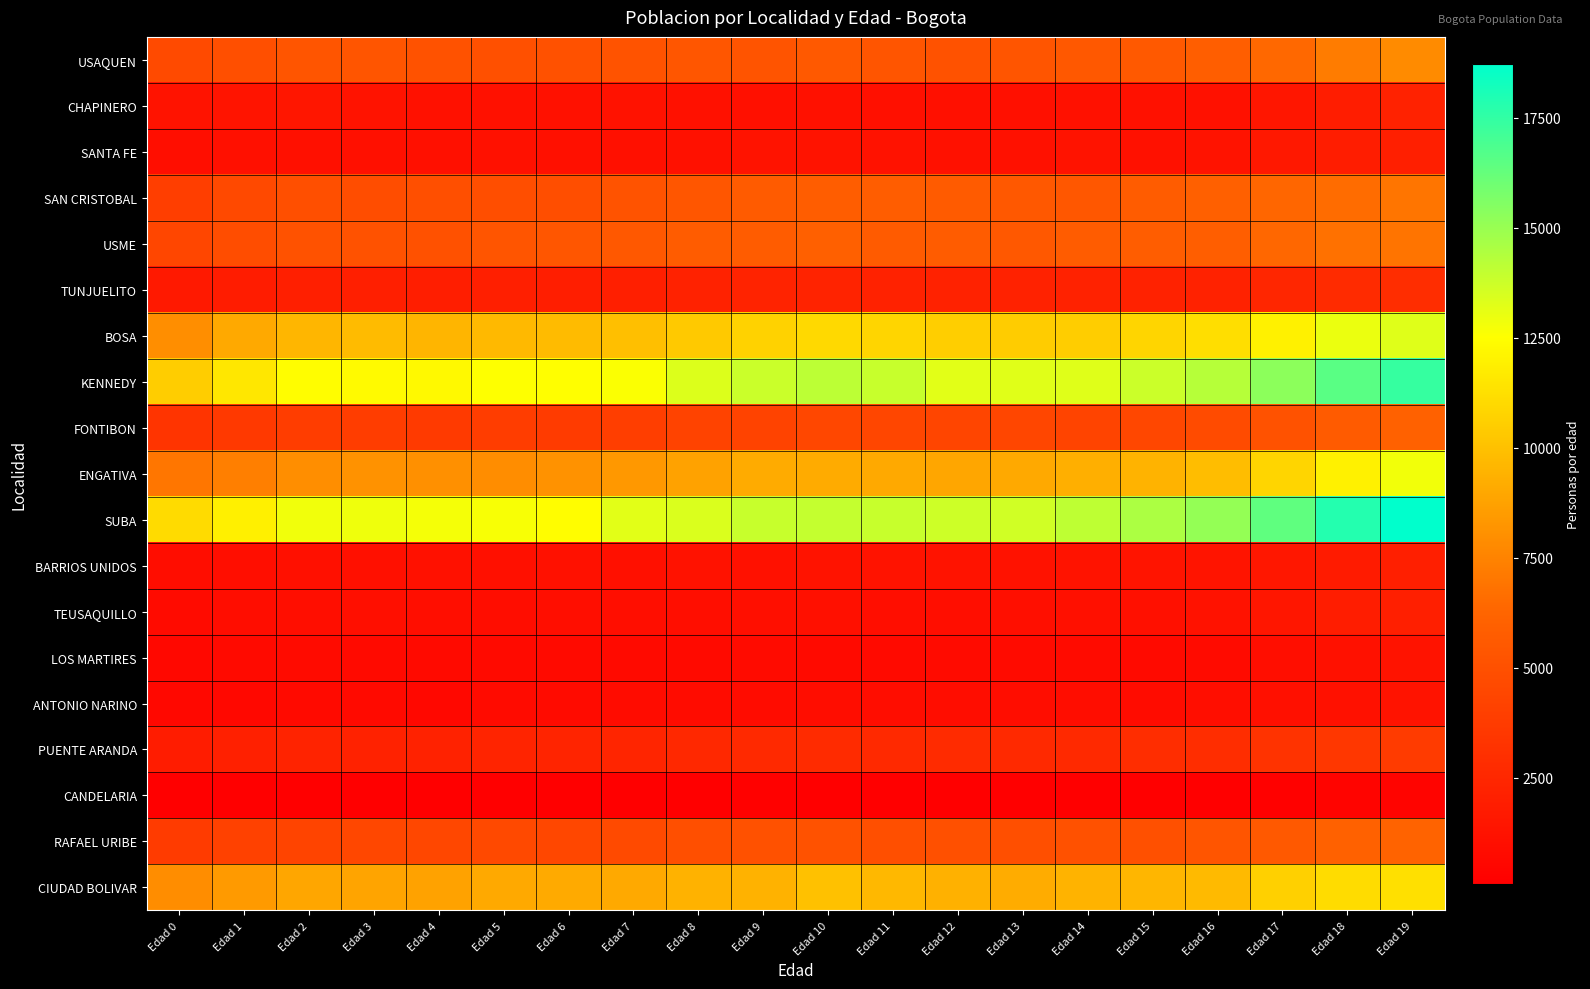

Reading left to right, transcribe all the data shown in this chart.

USAQUEN: Edad 0=4650	Edad 1=4948	Edad 2=5290	Edad 3=5267	Edad 4=5087	Edad 5=5015	Edad 6=5067	Edad 7=5212	Edad 8=5358	Edad 9=5229	Edad 10=5563	Edad 11=5266	Edad 12=5143	Edad 13=5298	Edad 14=5457	Edad 15=5520	Edad 16=5841	Edad 17=6418	Edad 18=7212	Edad 19=7835
CHAPINERO: Edad 0=1331	Edad 1=1379	Edad 2=1462	Edad 3=1307	Edad 4=1213	Edad 5=1214	Edad 6=1181	Edad 7=1246	Edad 8=1214	Edad 9=1132	Edad 10=1167	Edad 11=1093	Edad 12=1090	Edad 13=1143	Edad 14=1160	Edad 15=1181	Edad 16=1202	Edad 17=1455	Edad 18=1940	Edad 19=2241
SANTA FE: Edad 0=1039	Edad 1=1088	Edad 2=1096	Edad 3=1143	Edad 4=1101	Edad 5=1209	Edad 6=1124	Edad 7=1130	Edad 8=1180	Edad 9=1281	Edad 10=1306	Edad 11=1247	Edad 12=1222	Edad 13=1214	Edad 14=1265	Edad 15=1197	Edad 16=1303	Edad 17=1603	Edad 18=1918	Edad 19=2027
SAN CRISTOBAL: Edad 0=3913	Edad 1=4570	Edad 2=4916	Edad 3=4824	Edad 4=4912	Edad 5=4884	Edad 6=4896	Edad 7=5154	Edad 8=5342	Edad 9=5628	Edad 10=5800	Edad 11=5802	Edad 12=5631	Edad 13=5454	Edad 14=5422	Edad 15=5750	Edad 16=5983	Edad 17=6336	Edad 18=6574	Edad 19=6940
USME: Edad 0=4397	Edad 1=4806	Edad 2=5151	Edad 3=5119	Edad 4=5061	Edad 5=5326	Edad 6=5349	Edad 7=5501	Edad 8=5723	Edad 9=5735	Edad 10=5963	Edad 11=5694	Edad 12=5722	Edad 13=5463	Edad 14=5700	Edad 15=5802	Edad 16=5831	Edad 17=6373	Edad 18=6765	Edad 19=6889
TUNJUELITO: Edad 0=1650	Edad 1=1840	Edad 2=1991	Edad 3=2003	Edad 4=1969	Edad 5=2020	Edad 6=1978	Edad 7=1999	Edad 8=2197	Edad 9=2287	Edad 10=2312	Edad 11=2194	Edad 12=2184	Edad 13=2188	Edad 14=2194	Edad 15=2208	Edad 16=2221	Edad 17=2457	Edad 18=2746	Edad 19=2885
BOSA: Edad 0=7931	Edad 1=9017	Edad 2=9563	Edad 3=9748	Edad 4=9550	Edad 5=9685	Edad 6=9808	Edad 7=9948	Edad 8=10342	Edad 9=10716	Edad 10=10988	Edad 11=10830	Edad 12=10572	Edad 13=10488	Edad 14=10528	Edad 15=10845	Edad 16=11158	Edad 17=11958	Edad 18=12998	Edad 19=13276
KENNEDY: Edad 0=10523	Edad 1=11544	Edad 2=12464	Edad 3=12357	Edad 4=12294	Edad 5=12522	Edad 6=12480	Edad 7=12607	Edad 8=13374	Edad 9=13780	Edad 10=14118	Edad 11=13870	Edad 12=13221	Edad 13=13266	Edad 14=13296	Edad 15=13754	Edad 16=14273	Edad 17=15293	Edad 18=16536	Edad 19=17394
FONTIBON: Edad 0=3269	Edad 1=3603	Edad 2=3852	Edad 3=3821	Edad 4=3695	Edad 5=3814	Edad 6=3729	Edad 7=3947	Edad 8=4179	Edad 9=4234	Edad 10=4475	Edad 11=4382	Edad 12=4333	Edad 13=4369	Edad 14=4302	Edad 15=4490	Edad 16=4704	Edad 17=5119	Edad 18=5648	Edad 19=6050
ENGATIVA: Edad 0=7008	Edad 1=7349	Edad 2=7942	Edad 3=8116	Edad 4=8037	Edad 5=7908	Edad 6=8106	Edad 7=8324	Edad 8=8767	Edad 9=9143	Edad 10=9141	Edad 11=9078	Edad 12=8928	Edad 13=9055	Edad 14=9273	Edad 15=9458	Edad 16=9877	Edad 17=10817	Edad 18=11985	Edad 19=12830
SUBA: Edad 0=11051	Edad 1=11898	Edad 2=12840	Edad 3=12883	Edad 4=12735	Edad 5=12683	Edad 6=12453	Edad 7=13201	Edad 8=13392	Edad 9=13856	Edad 10=13952	Edad 11=13856	Edad 12=13733	Edad 13=13650	Edad 14=14073	Edad 15=14540	Edad 16=15091	Edad 17=16363	Edad 18=17819	Edad 19=18725
BARRIOS UNIDOS: Edad 0=945	Edad 1=1039	Edad 2=1111	Edad 3=1107	Edad 4=1160	Edad 5=1103	Edad 6=1171	Edad 7=1102	Edad 8=1253	Edad 9=1207	Edad 10=1282	Edad 11=1281	Edad 12=1271	Edad 13=1235	Edad 14=1329	Edad 15=1366	Edad 16=1388	Edad 17=1529	Edad 18=1771	Edad 19=2041
TEUSAQUILLO: Edad 0=855	Edad 1=964	Edad 2=1026	Edad 3=1074	Edad 4=1010	Edad 5=925	Edad 6=988	Edad 7=1006	Edad 8=997	Edad 9=1059	Edad 10=1098	Edad 11=1041	Edad 12=1039	Edad 13=1061	Edad 14=1113	Edad 15=1136	Edad 16=1244	Edad 17=1442	Edad 18=1917	Edad 19=2008
LOS MARTIRES: Edad 0=666	Edad 1=735	Edad 2=792	Edad 3=763	Edad 4=762	Edad 5=742	Edad 6=733	Edad 7=733	Edad 8=744	Edad 9=792	Edad 10=756	Edad 11=768	Edad 12=790	Edad 13=822	Edad 14=788	Edad 15=784	Edad 16=817	Edad 17=1020	Edad 18=1186	Edad 19=1277
ANTONIO NARINO: Edad 0=648	Edad 1=661	Edad 2=769	Edad 3=755	Edad 4=675	Edad 5=815	Edad 6=810	Edad 7=877	Edad 8=863	Edad 9=874	Edad 10=910	Edad 11=905	Edad 12=935	Edad 13=918	Edad 14=958	Edad 15=891	Edad 16=1036	Edad 17=1081	Edad 18=1204	Edad 19=1275
PUENTE ARANDA: Edad 0=1840	Edad 1=2069	Edad 2=2291	Edad 3=2233	Edad 4=2217	Edad 5=2338	Edad 6=2327	Edad 7=2394	Edad 8=2569	Edad 9=2669	Edad 10=2746	Edad 11=2647	Edad 12=2743	Edad 13=2653	Edad 14=2646	Edad 15=2864	Edad 16=2892	Edad 17=3228	Edad 18=3494	Edad 19=3742
CANDELARIA: Edad 0=115	Edad 1=107	Edad 2=145	Edad 3=112	Edad 4=104	Edad 5=114	Edad 6=95	Edad 7=121	Edad 8=130	Edad 9=169	Edad 10=143	Edad 11=143	Edad 12=143	Edad 13=141	Edad 14=134	Edad 15=139	Edad 16=157	Edad 17=212	Edad 18=403	Edad 19=384
RAFAEL URIBE: Edad 0=3729	Edad 1=4081	Edad 2=4288	Edad 3=4476	Edad 4=4473	Edad 5=4565	Edad 6=4476	Edad 7=4653	Edad 8=4915	Edad 9=5065	Edad 10=5114	Edad 11=4969	Edad 12=4994	Edad 13=4916	Edad 14=5056	Edad 15=5006	Edad 16=5300	Edad 17=5521	Edad 18=6032	Edad 19=6164
CIUDAD BOLIVAR: Edad 0=7892	Edad 1=8428	Edad 2=8926	Edad 3=8844	Edad 4=8780	Edad 5=9017	Edad 6=9101	Edad 7=9062	Edad 8=9418	Edad 9=9388	Edad 10=10005	Edad 11=9651	Edad 12=9372	Edad 13=9187	Edad 14=9471	Edad 15=9558	Edad 16=9719	Edad 17=10616	Edad 18=11118	Edad 19=11266